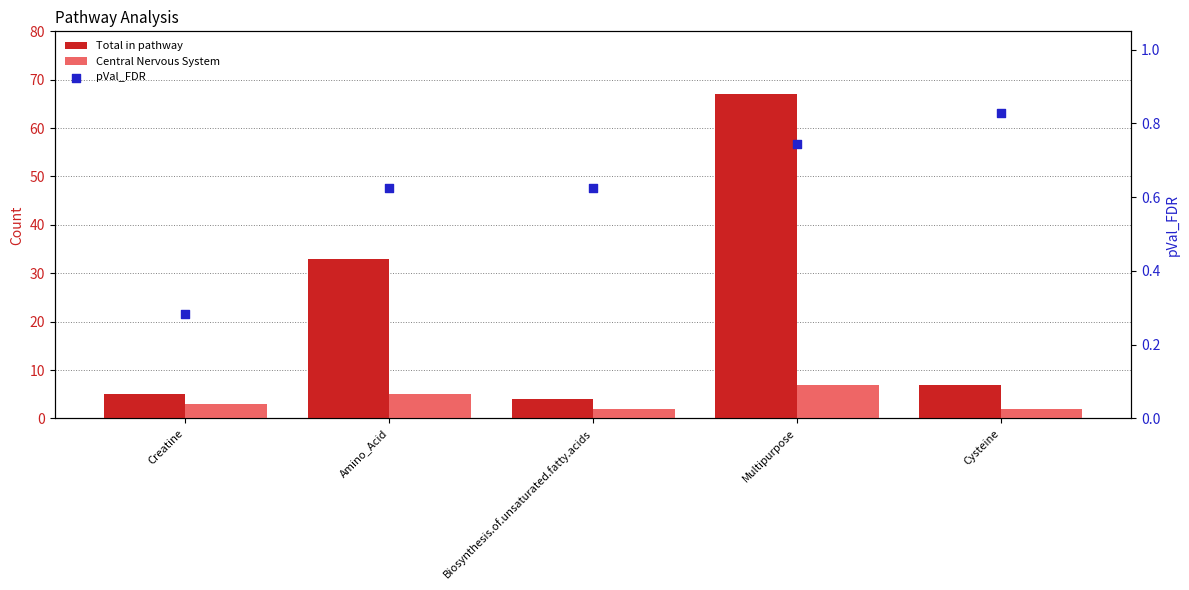

Which series reaches the minimum Y coordinate?

pVal_FDR